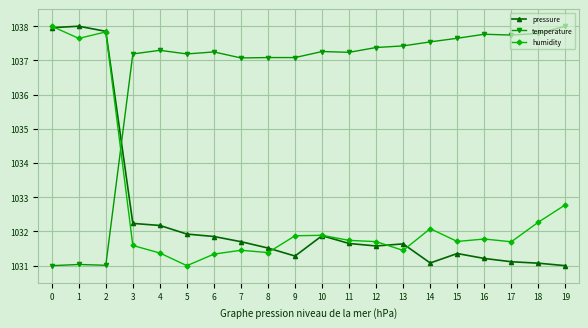

How many lines are shown in the chart?

3